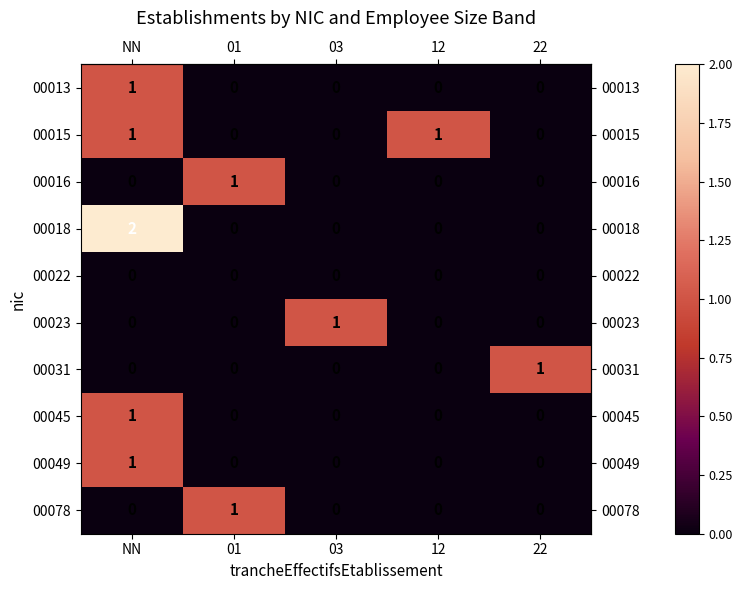

The 00045 series shows -1 at 12. True or false?

False